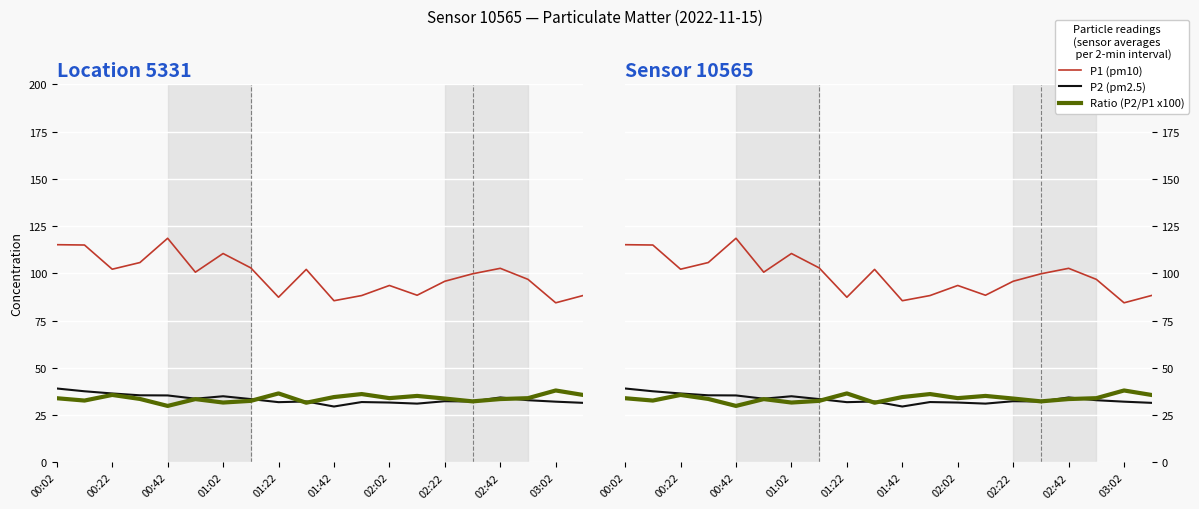

Which series changed the most between 00:42 and 02:42?

P1 (pm10)